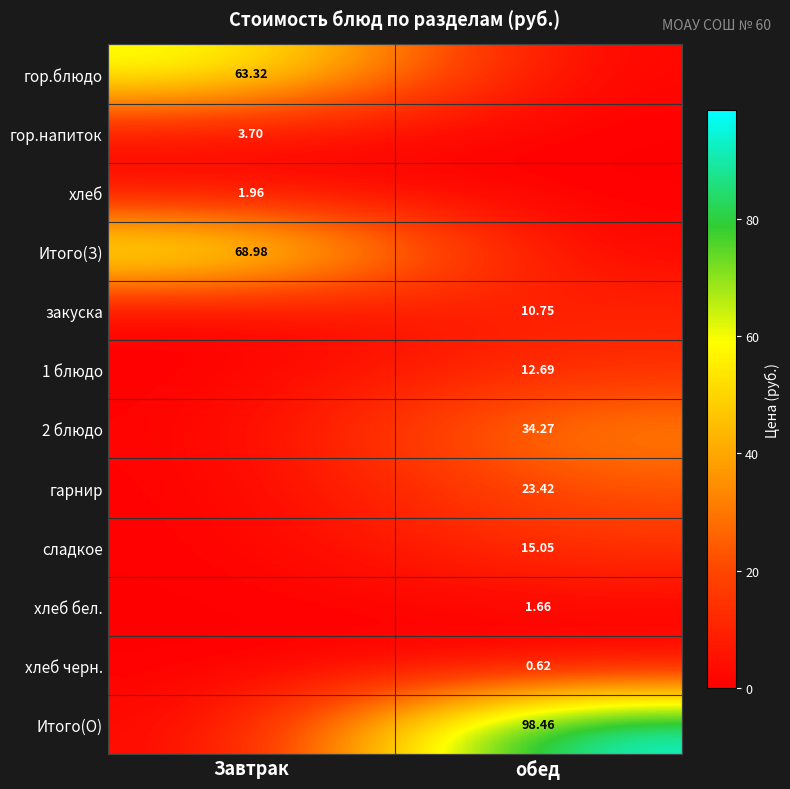

Is the value of Итого(О) at обед greater than the value of гарнир at обед?

Yes